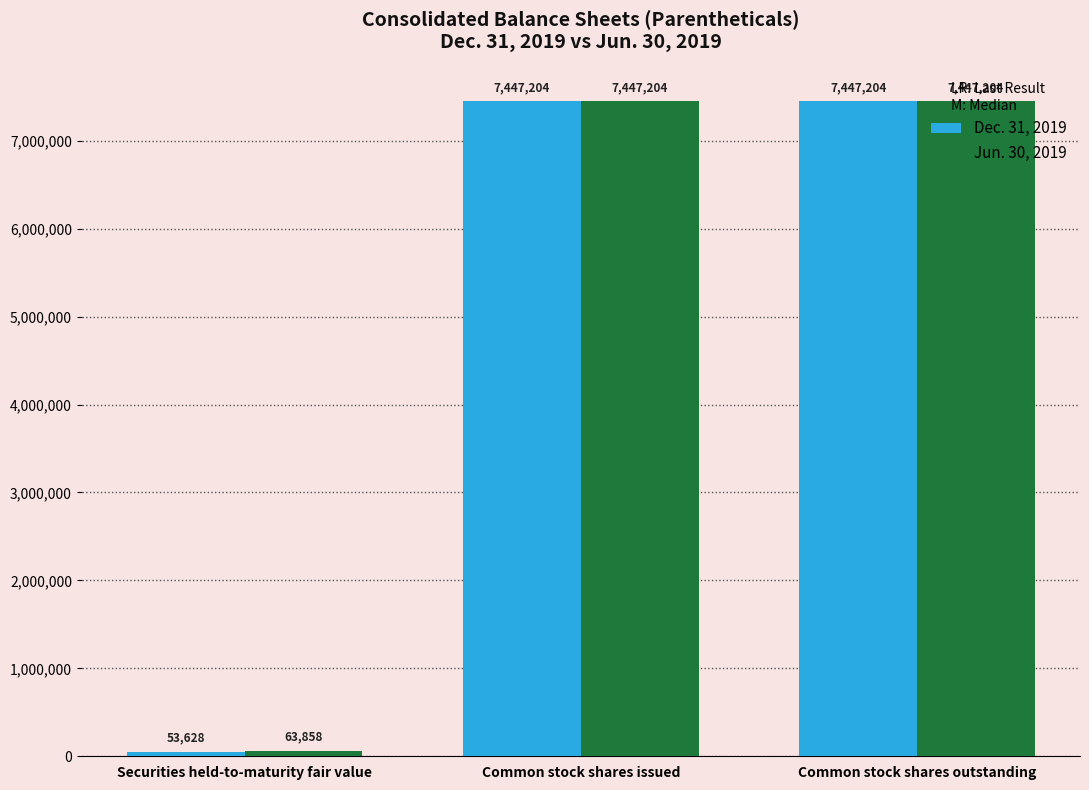

What is the greatest value displayed?

7447204